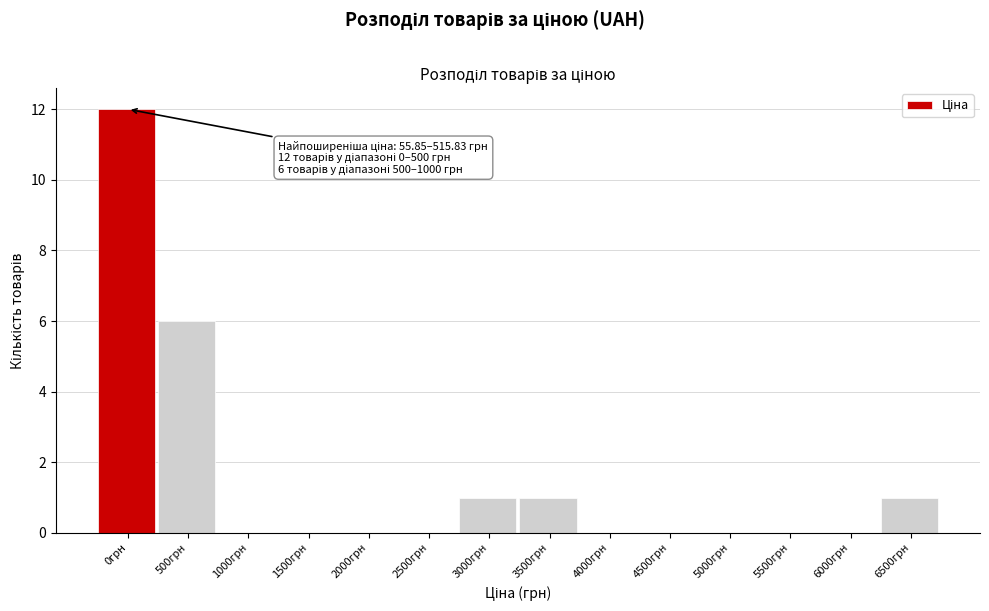

Reading right to left, transcribe all the data shown in this chart.

6500грн=1	6000грн=0	5500грн=0	5000грн=0	4500грн=0	4000грн=0	3500грн=1	3000грн=1	2500грн=0	2000грн=0	1500грн=0	1000грн=0	500грн=6	0грн=12